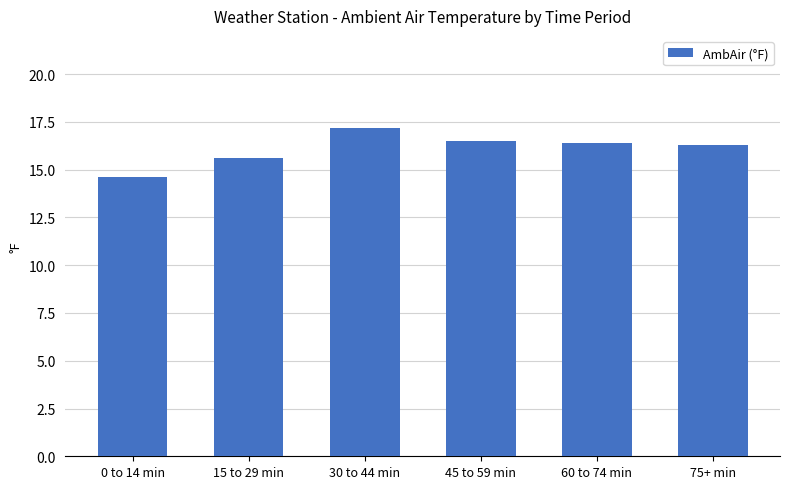

Is it true that the value at 30 to 44 min is 17.2?

True